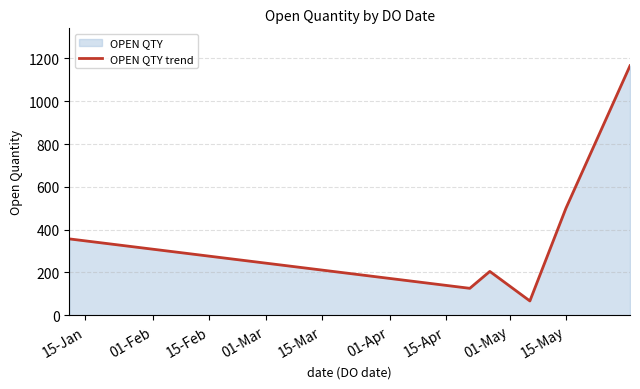

True or false: the data has more than 1 interior local peaks.

False